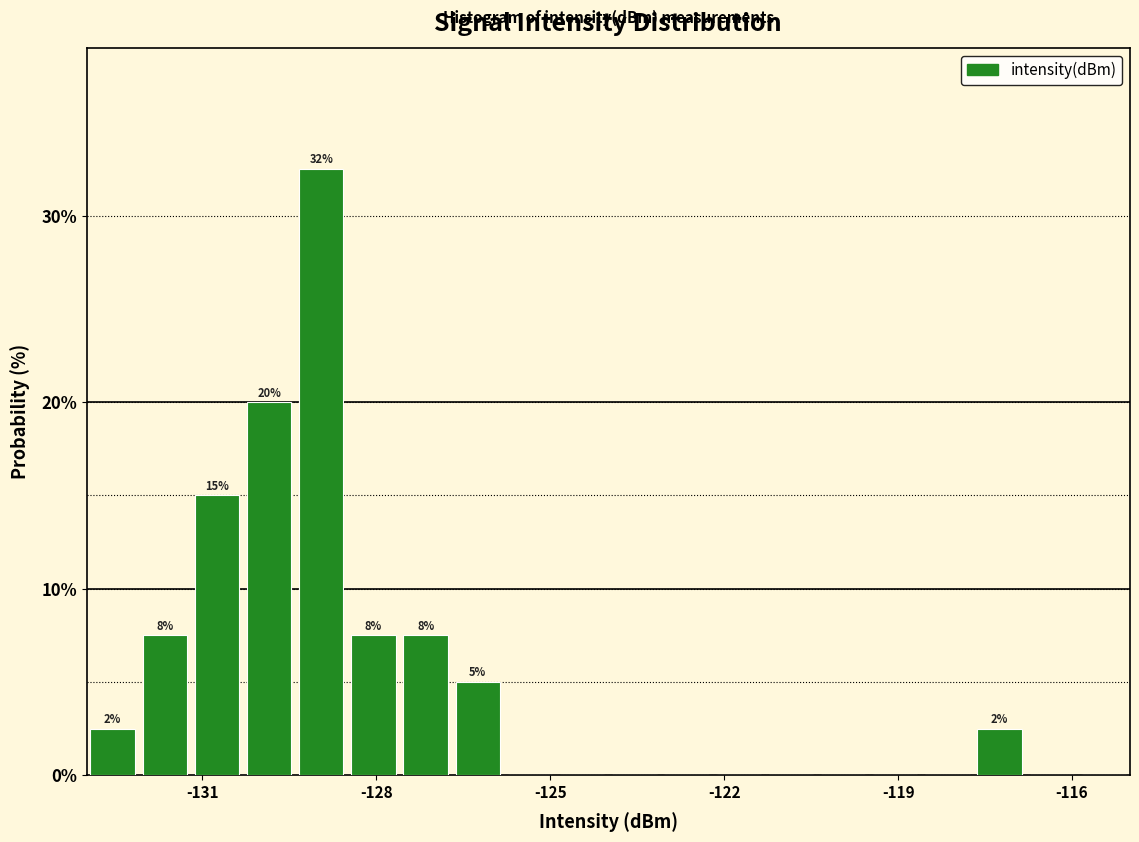

Read against the x-axis, roughly where is the centre of the tallest bar?

-129.0